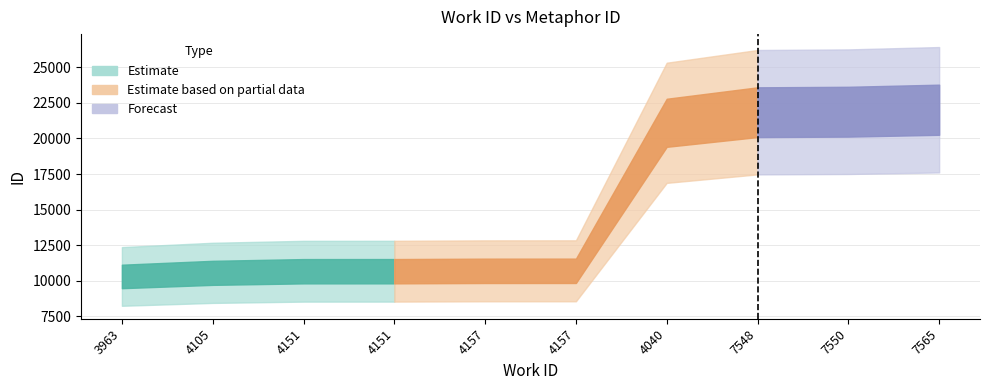

Rank the categories by value from lowest to highest.

3963, 4105, 4151, 4151, 4157, 4157, 4040, 7548, 7550, 7565